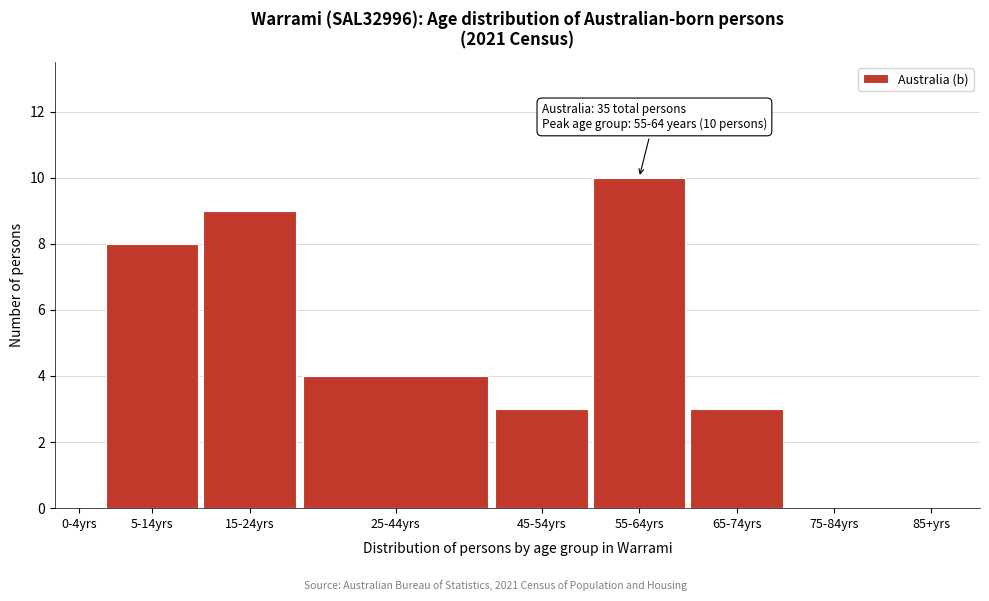

Reading right to left, what are all the values shown in this chart?

85+yrs=0	75-84yrs=0	65-74yrs=3	55-64yrs=10	45-54yrs=3	25-44yrs=4	15-24yrs=9	5-14yrs=8	0-4yrs=0